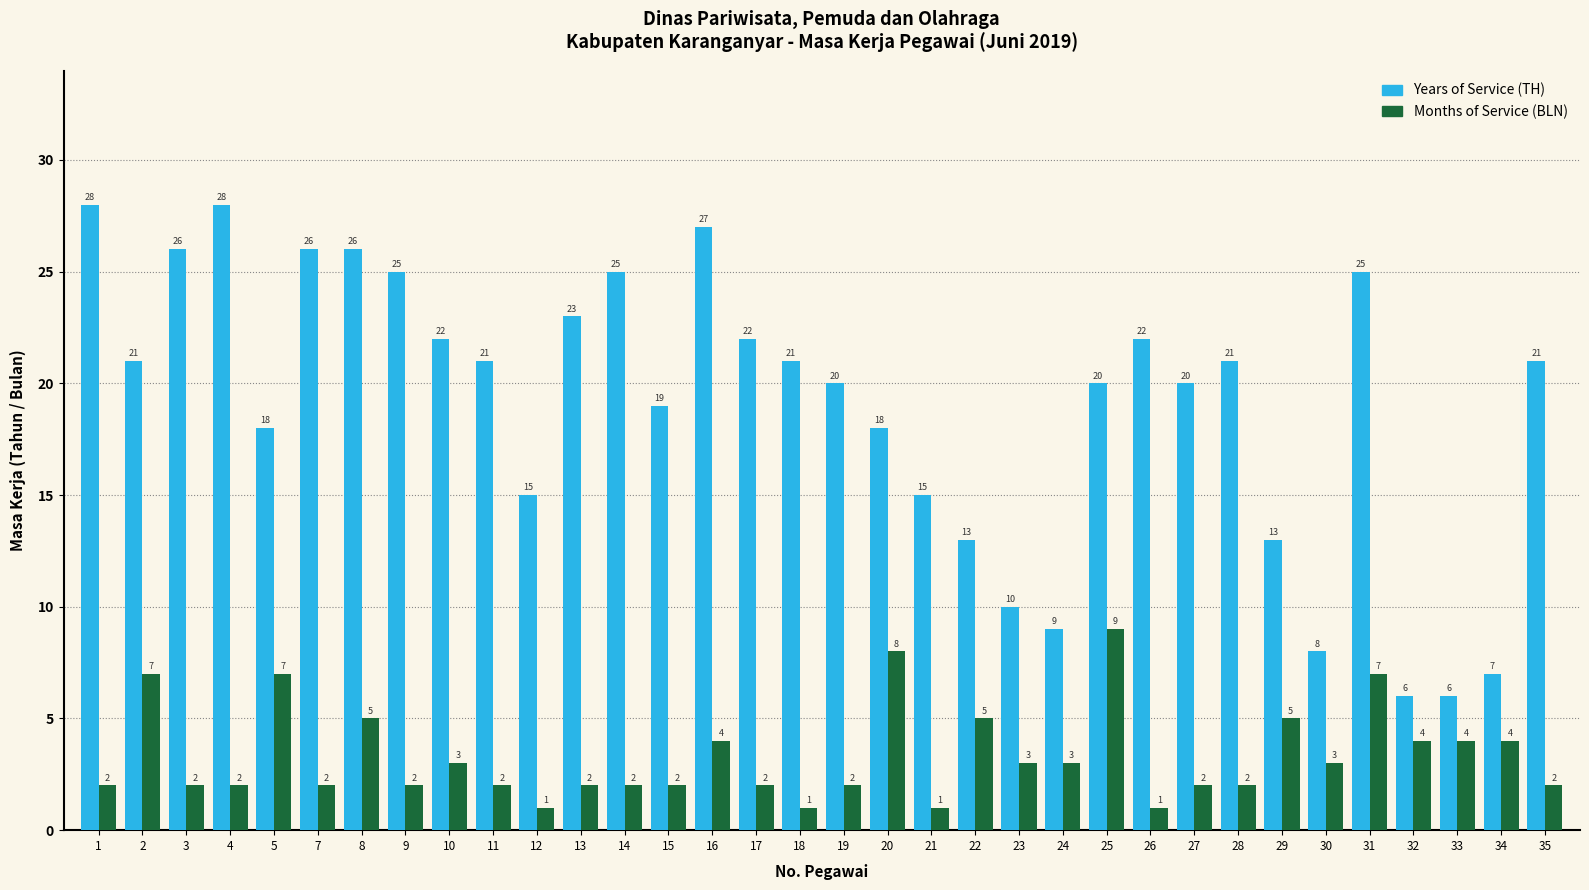

Which series has the widest spread of values?

Years of Service (TH)